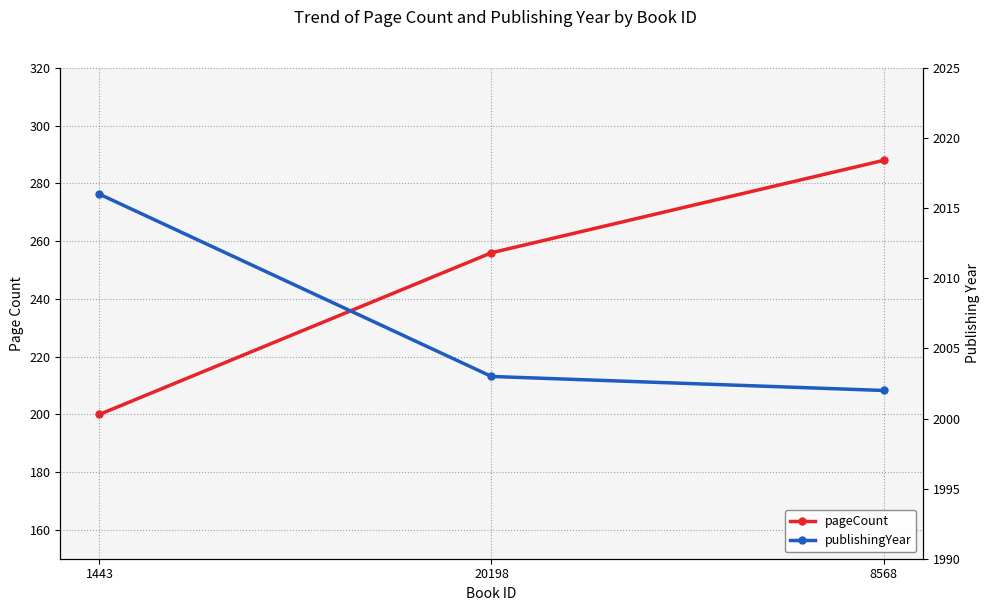

What position from the right is 1443?

3